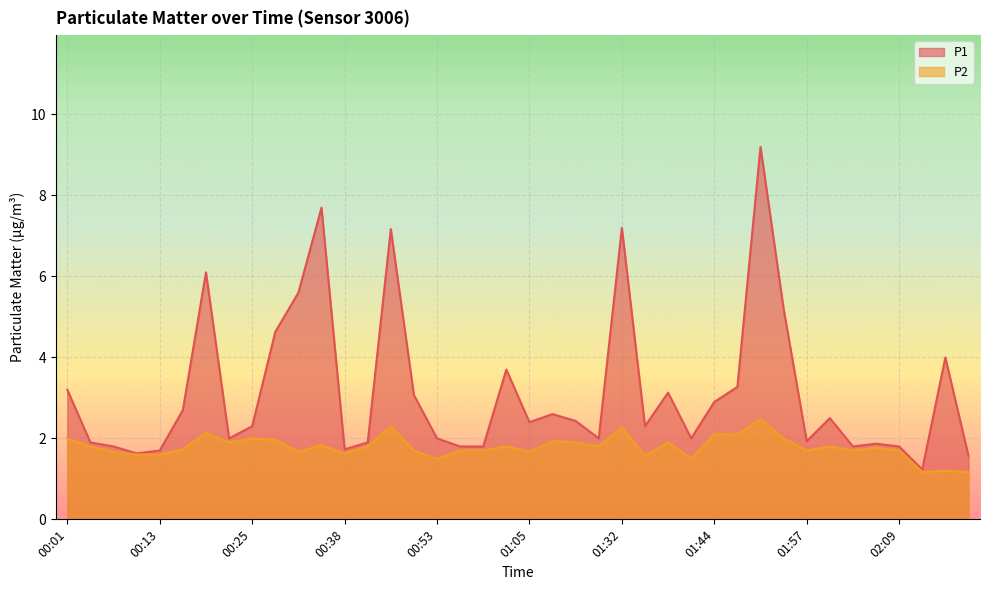

What is the label of the 16th point from the left?

00:50